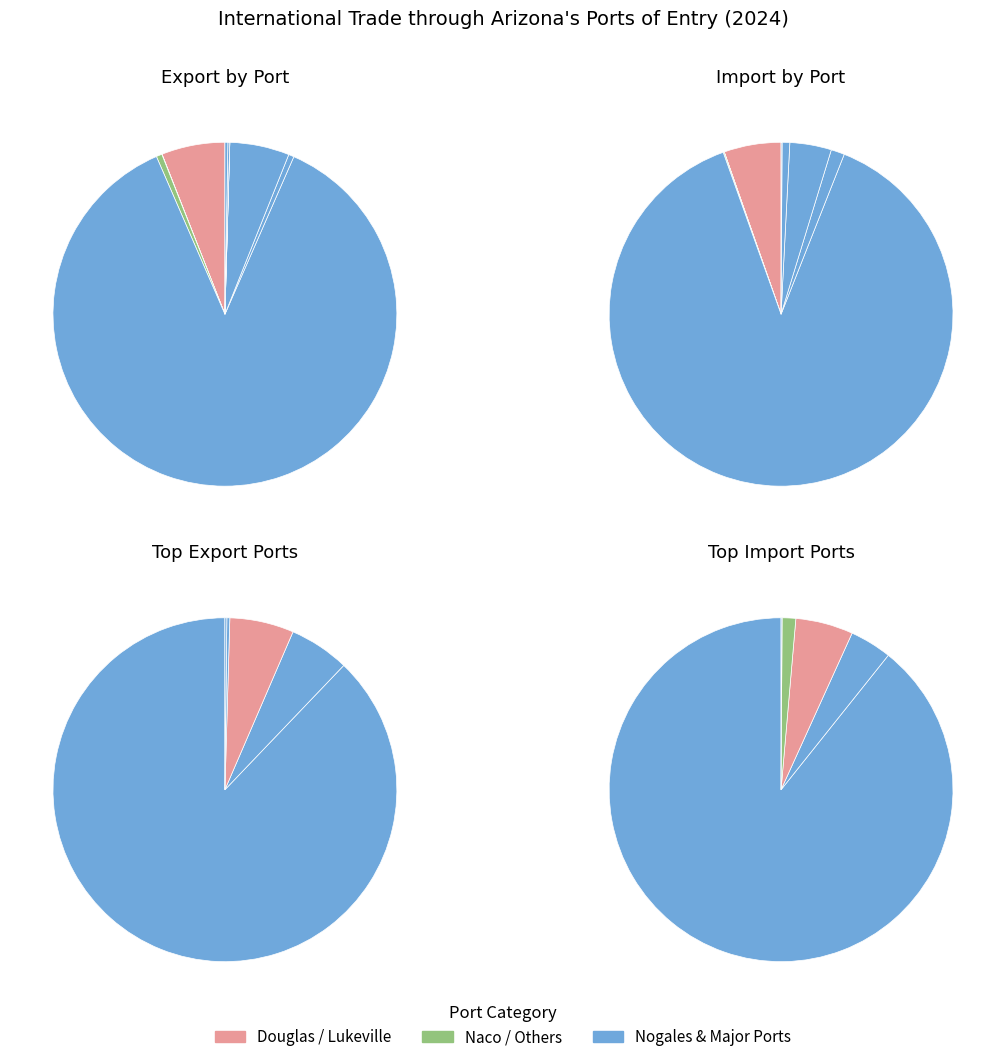

The Naco - Arizona slice represents 8% of the pie. True or false?

False